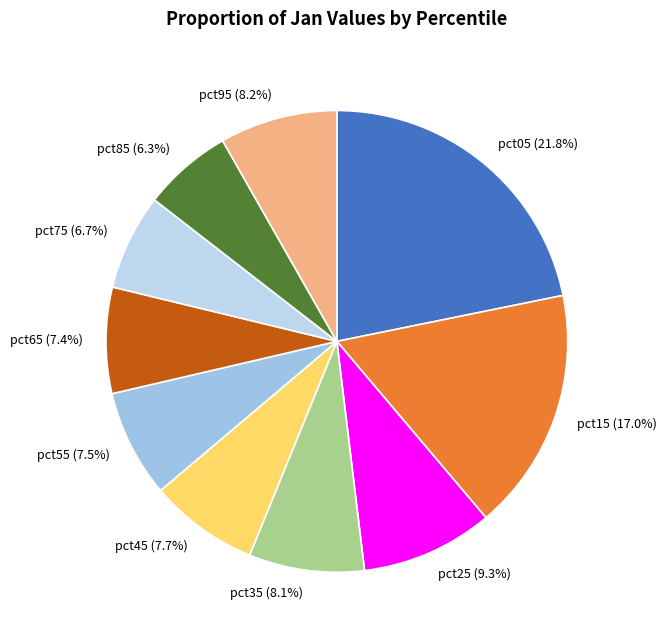

Which has a higher value, pct55 or pct35?

pct35